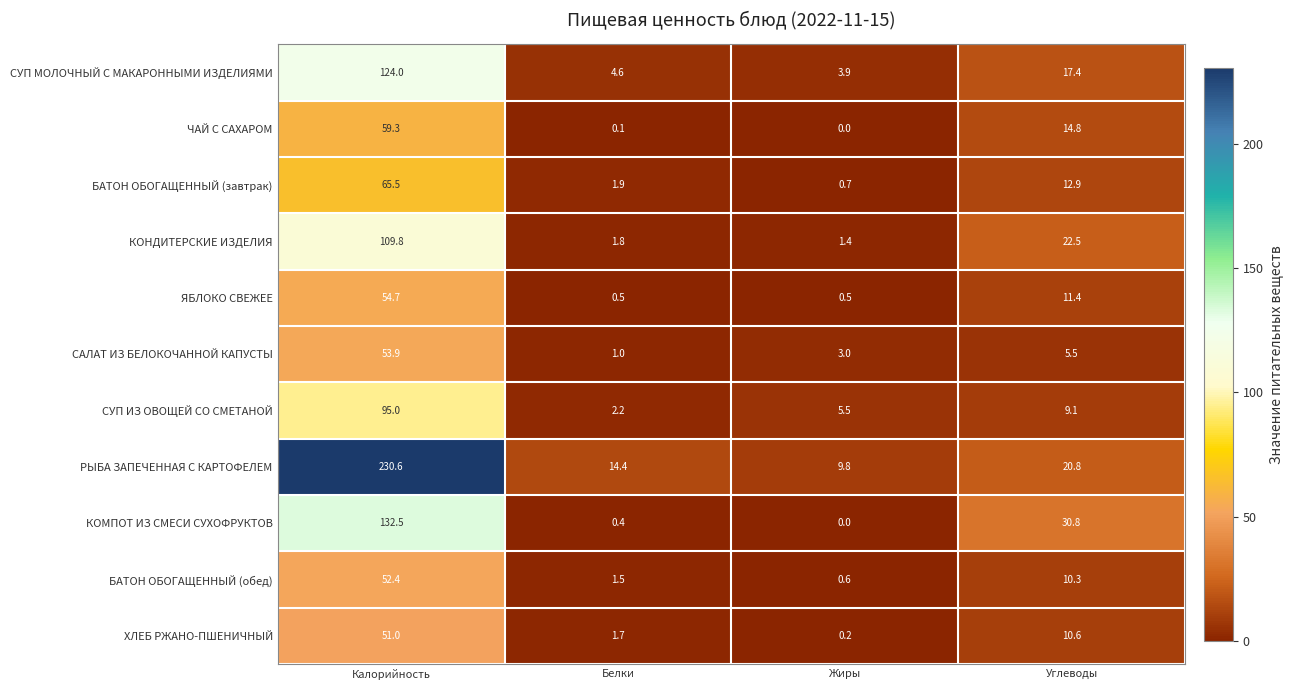

What is the total value across all series at Углеводы?

166.1